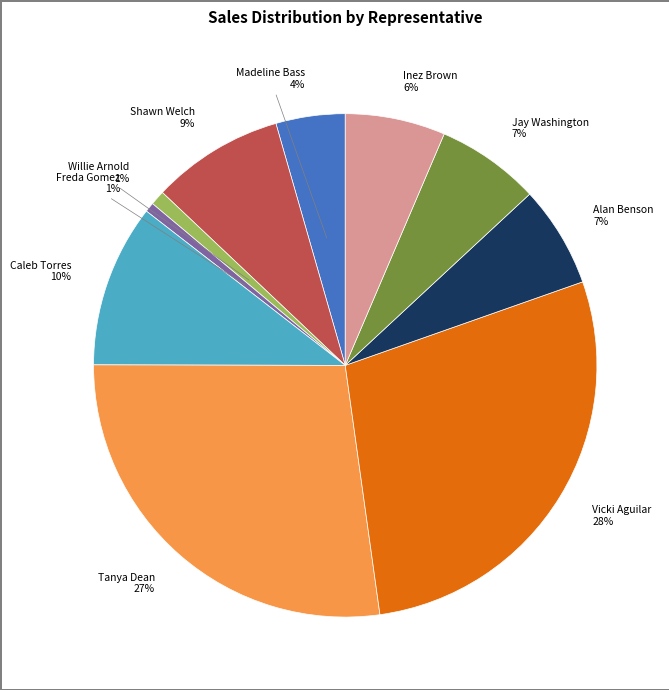

True or false: Alan Benson accounts for 7% of the total.

True